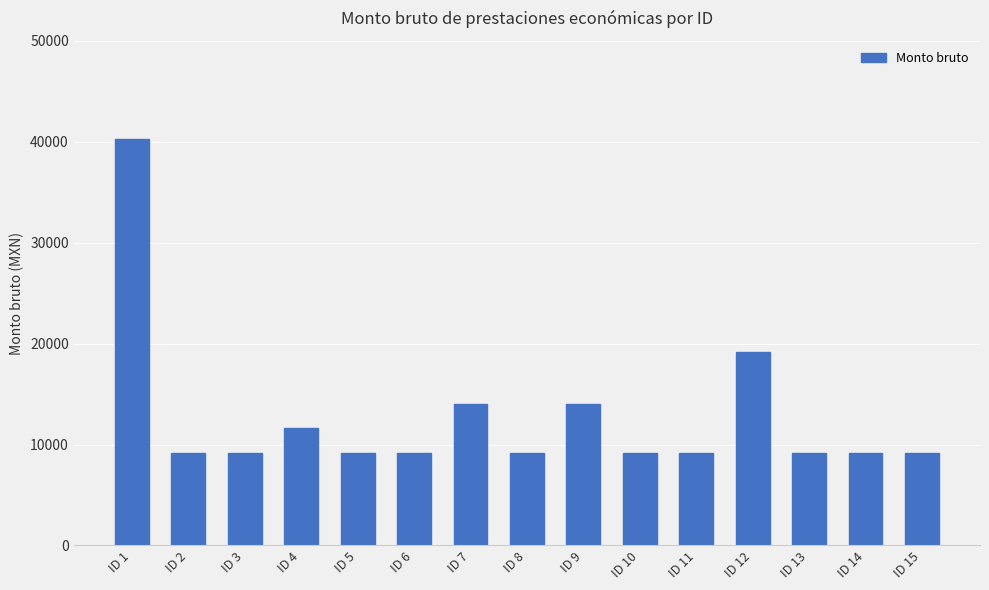

What is the sum of the values at ID 9 and ID 13?

23159.0